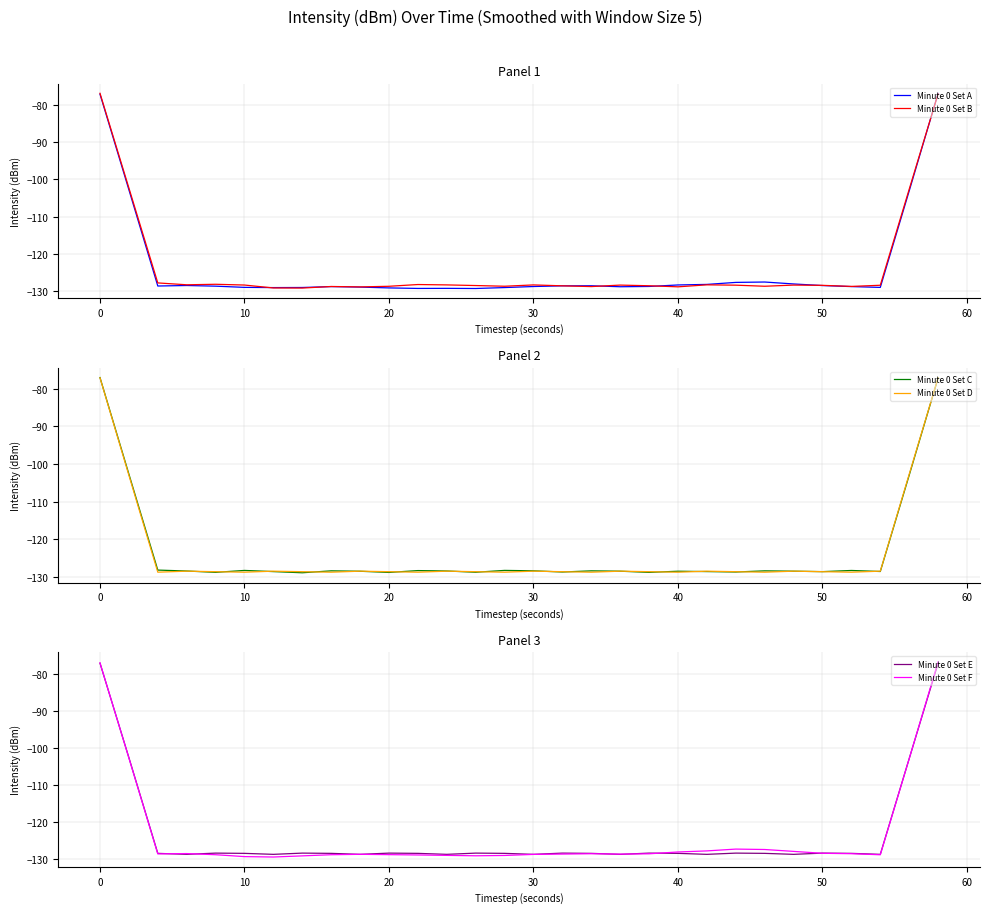

How many interior local peaks does the Minute 0 Set F series have?

4